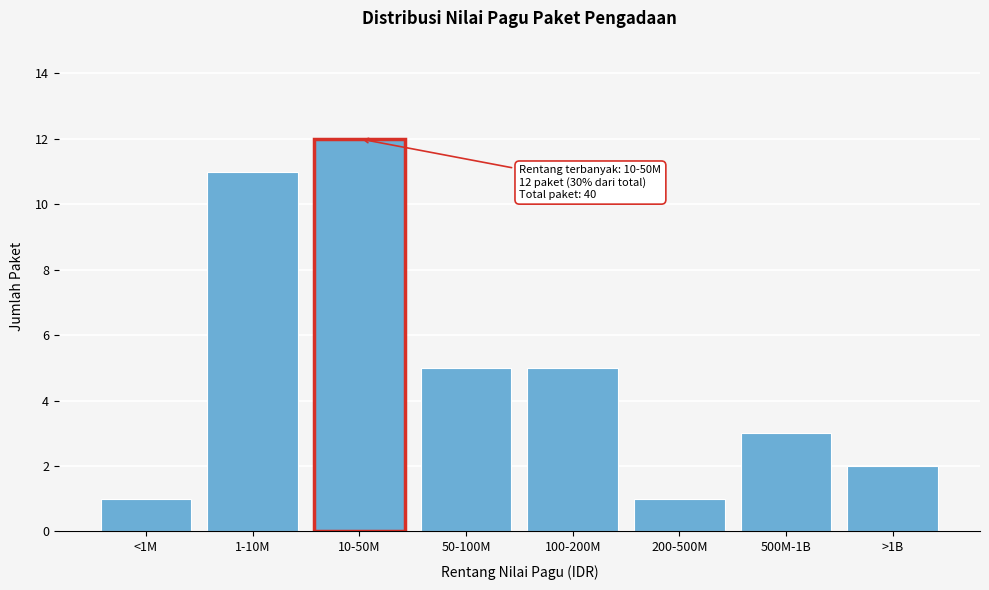

Reading left to right, transcribe all the data shown in this chart.

<1M=1	1-10M=11	10-50M=12	50-100M=5	100-200M=5	200-500M=1	500M-1B=3	>1B=2